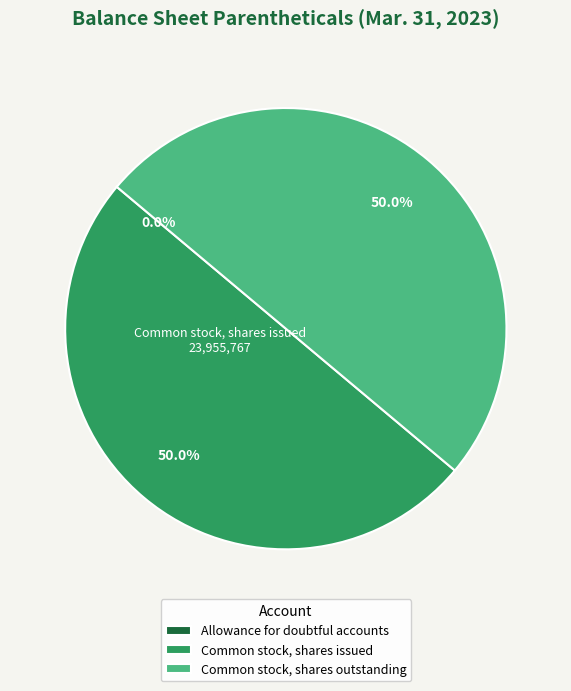

What is the ratio of the value at Common stock, shares issued to the value at Common stock, shares outstanding?

1.0